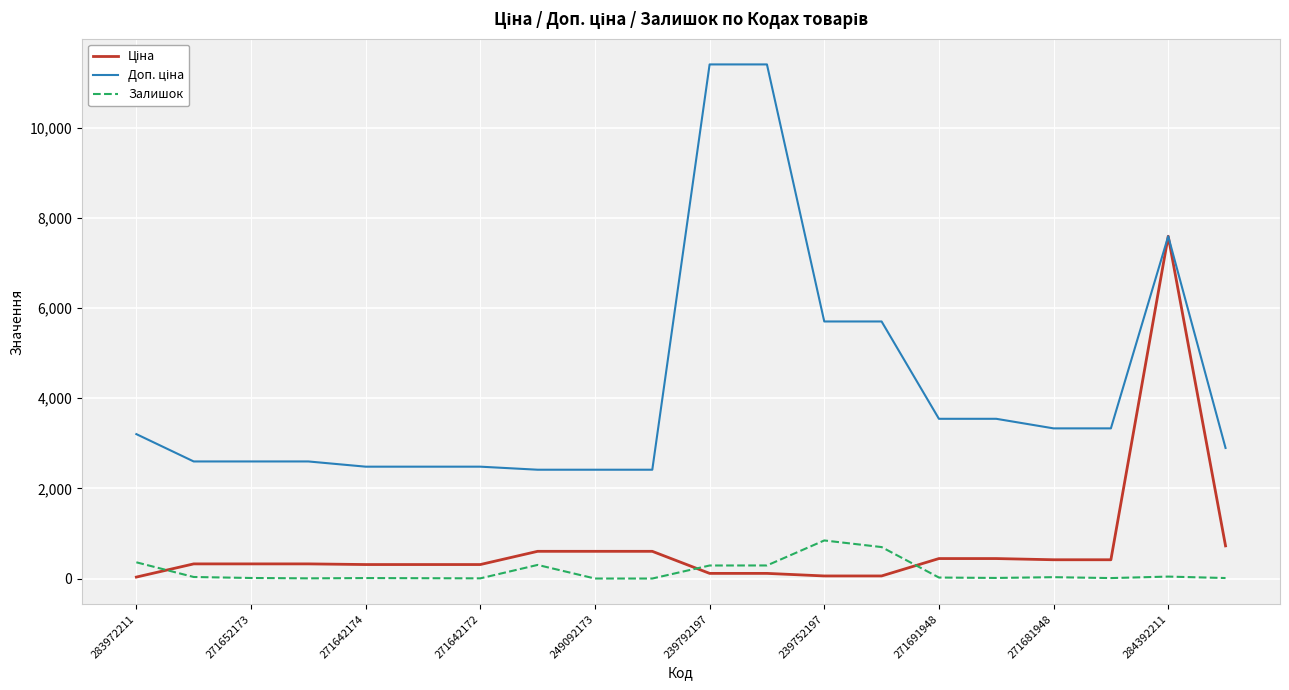

What is the value of the Залишок point at the 8th from the left?

302.0